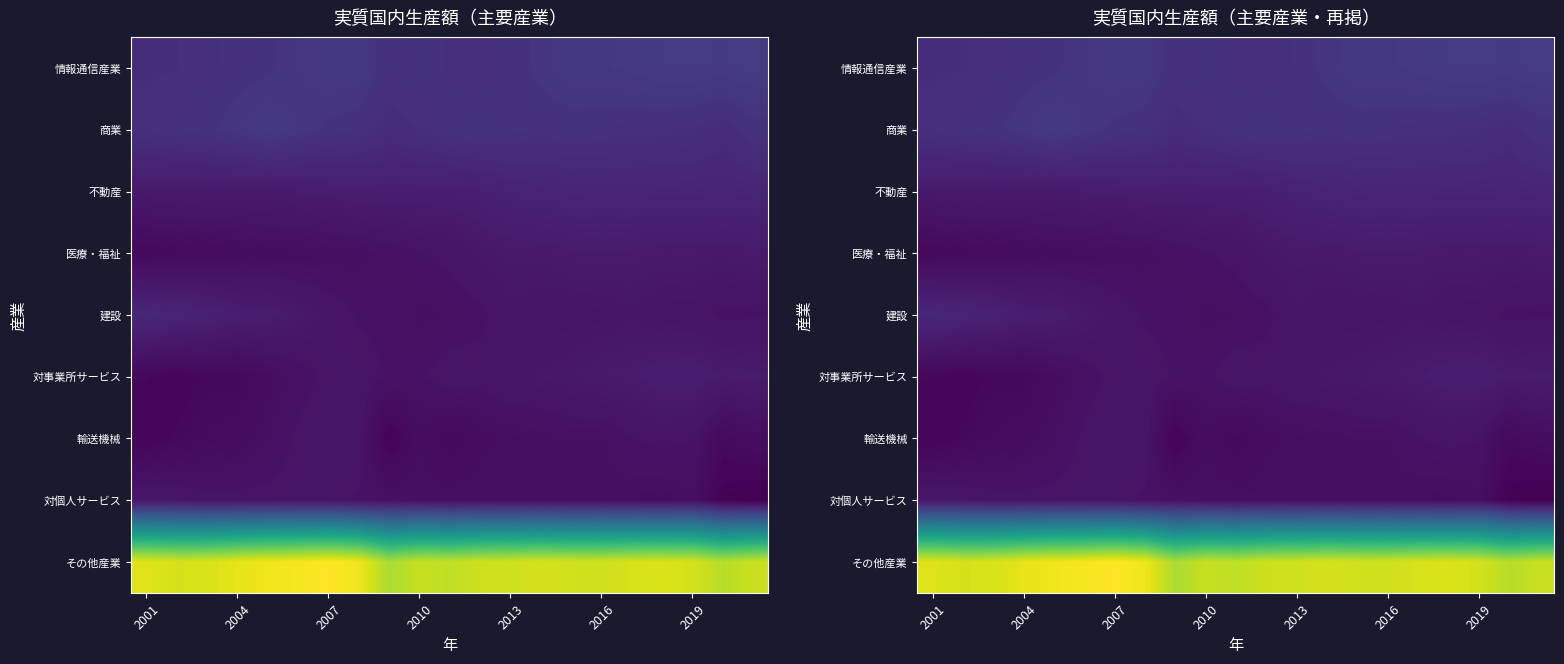

Which series has the widest spread of values?

その他産業